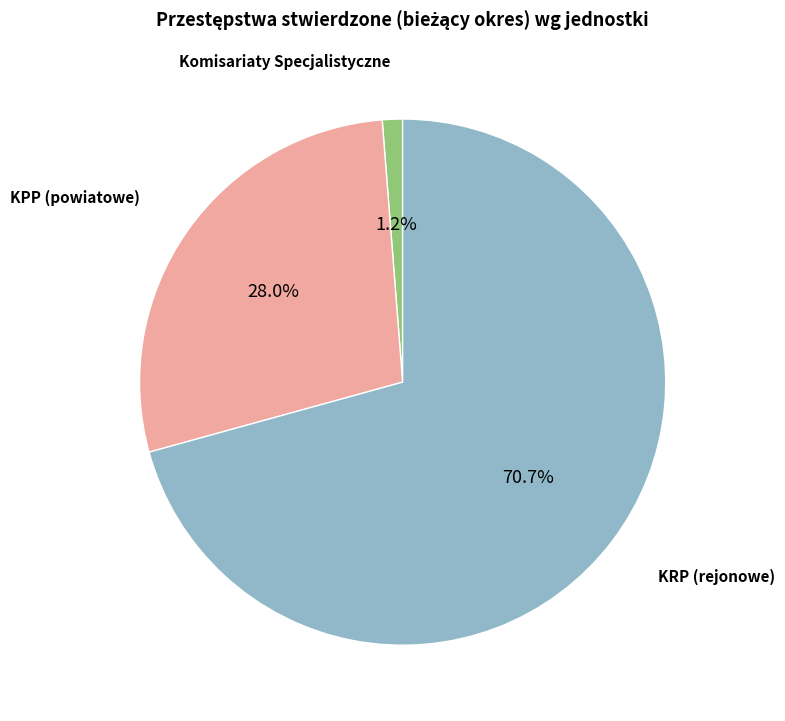

What percentage do KRP (rejonowe) and KPP (powiatowe) together represent?

98.8%